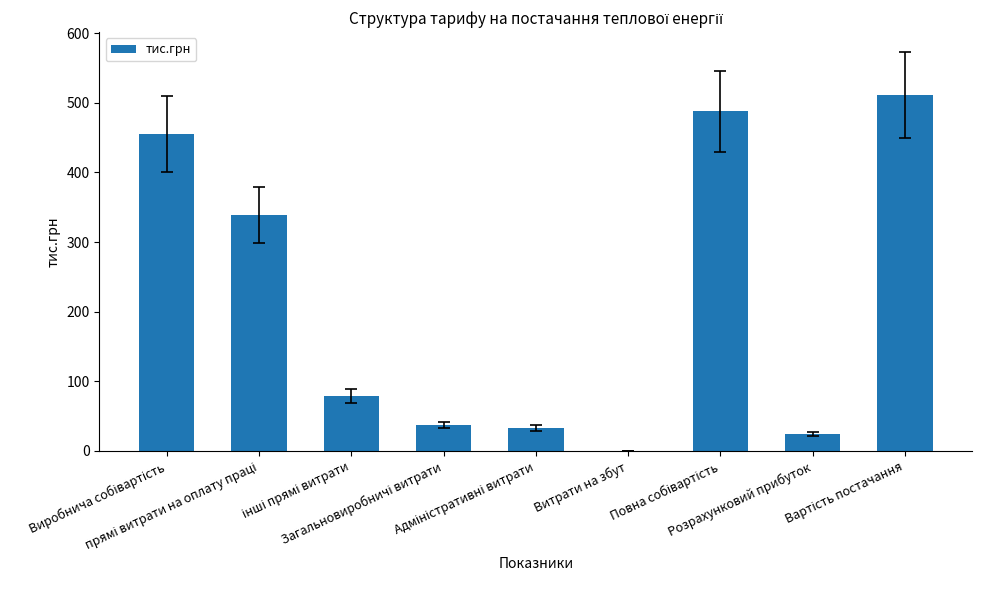

What is the maximum value shown in the chart?

511.4